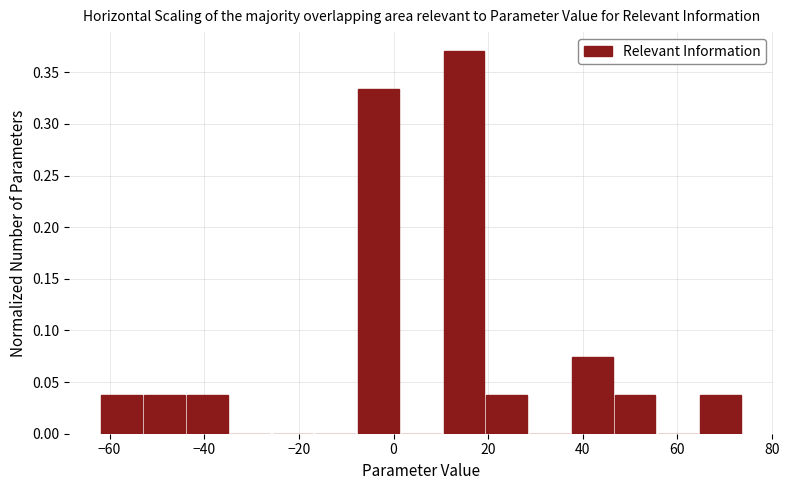

Over which range of the x-axis is the bar tallest?

10 to 20